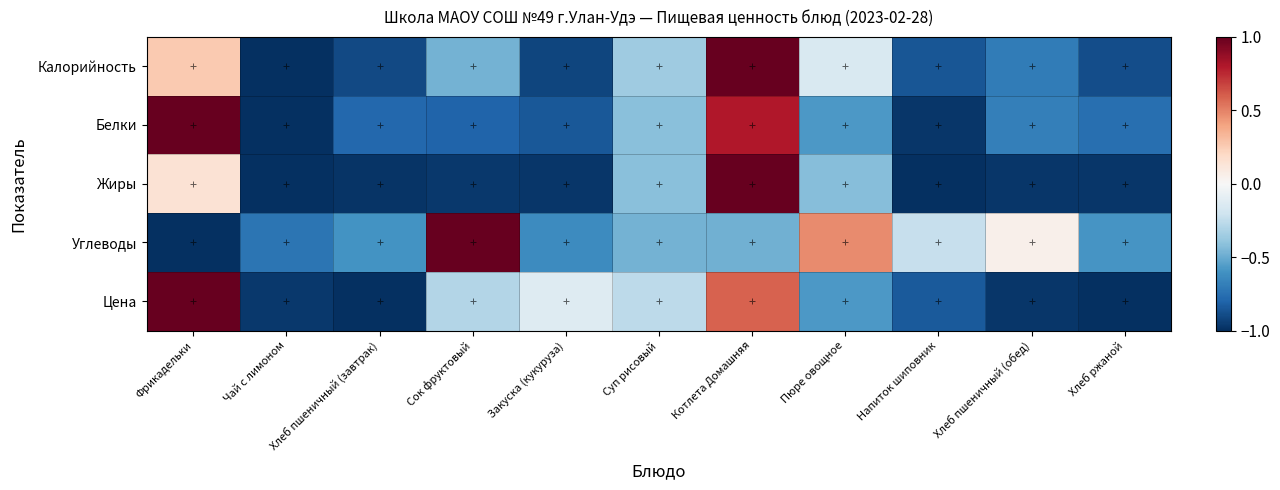

Reading right to left, extract all data points from this chart.

Калорийность: Хлеб ржаной=-0.9	Хлеб пшеничный (обед)=-0.7	Напиток шиповник=-0.9	Пюре овощное=-0.2	Котлета Домашняя=1.0	Суп рисовый=-0.4	Закуска (кукуруза)=-0.9	Сок фруктовый=-0.5	Хлеб пшеничный (завтрак)=-0.9	Чай с лимоном=-1.0	Фрикадельки=0.3
Белки: Хлеб ржаной=-0.8	Хлеб пшеничный (обед)=-0.7	Напиток шиповник=-1.0	Пюре овощное=-0.6	Котлета Домашняя=0.8	Суп рисовый=-0.4	Закуска (кукуруза)=-0.8	Сок фруктовый=-0.8	Хлеб пшеничный (завтрак)=-0.8	Чай с лимоном=-1.0	Фрикадельки=1.0
Жиры: Хлеб ржаной=-1.0	Хлеб пшеничный (обед)=-1.0	Напиток шиповник=-1.0	Пюре овощное=-0.4	Котлета Домашняя=1.0	Суп рисовый=-0.4	Закуска (кукуруза)=-1.0	Сок фруктовый=-1.0	Хлеб пшеничный (завтрак)=-1.0	Чай с лимоном=-1.0	Фрикадельки=0.1
Углеводы: Хлеб ржаной=-0.6	Хлеб пшеничный (обед)=0.0	Напиток шиповник=-0.2	Пюре овощное=0.5	Котлета Домашняя=-0.5	Суп рисовый=-0.5	Закуска (кукуруза)=-0.6	Сок фруктовый=1.0	Хлеб пшеничный (завтрак)=-0.6	Чай с лимоном=-0.7	Фрикадельки=-1.0
Цена: Хлеб ржаной=-1.0	Хлеб пшеничный (обед)=-1.0	Напиток шиповник=-0.8	Пюре овощное=-0.6	Котлета Домашняя=0.6	Суп рисовый=-0.3	Закуска (кукуруза)=-0.1	Сок фруктовый=-0.3	Хлеб пшеничный (завтрак)=-1.0	Чай с лимоном=-1.0	Фрикадельки=1.0